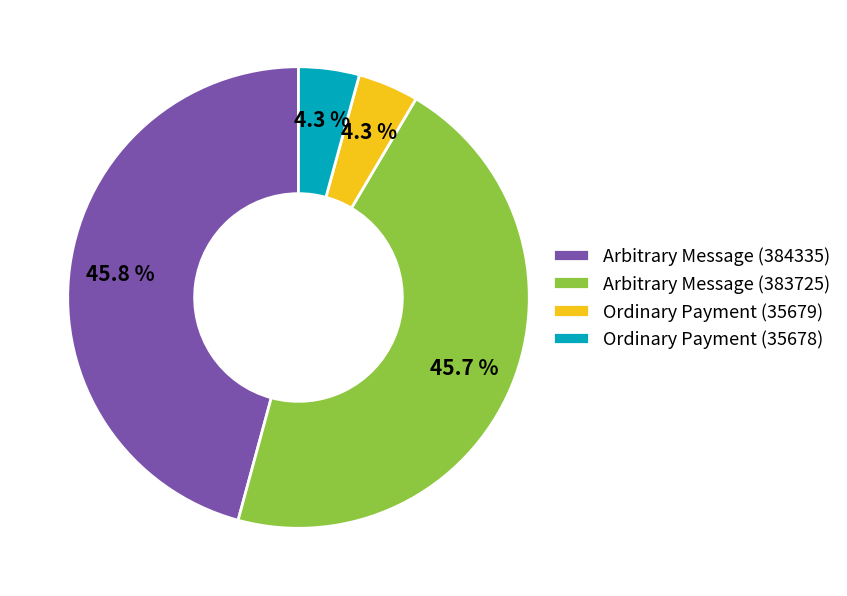

How many segments does this pie chart have?

4